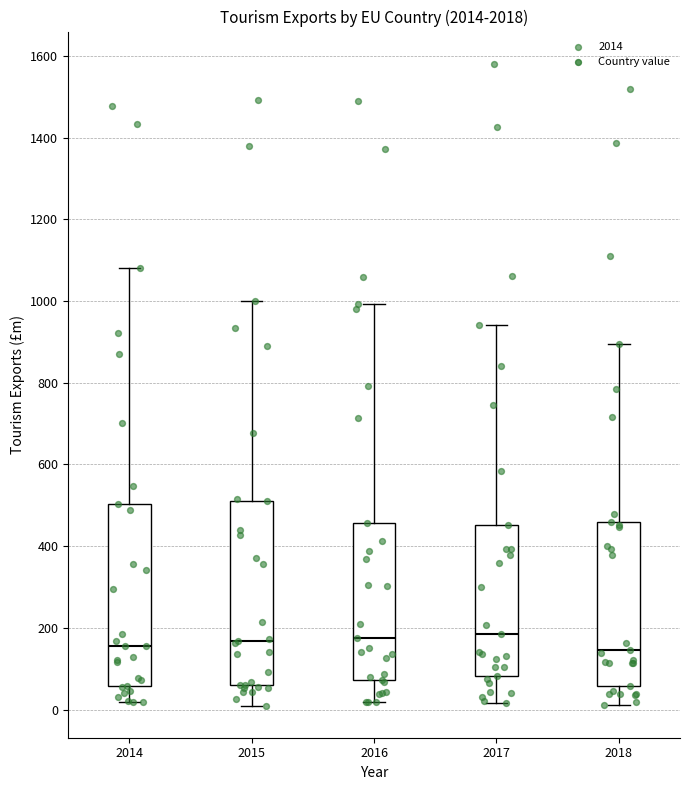

Reading left to right, read every box against the y-axis: the position of its median line, the range the box covers, and the ends of its whiskers. The values are not printed on the chart, so give them approximately, as read against the axis.

2014: median 160, box 60 to 500, whiskers 20 to 1080
2015: median 160, box 60 to 520, whiskers 0 to 1000
2016: median 180, box 80 to 460, whiskers 20 to 1000
2017: median 180, box 80 to 460, whiskers 20 to 940
2018: median 140, box 60 to 460, whiskers 20 to 900